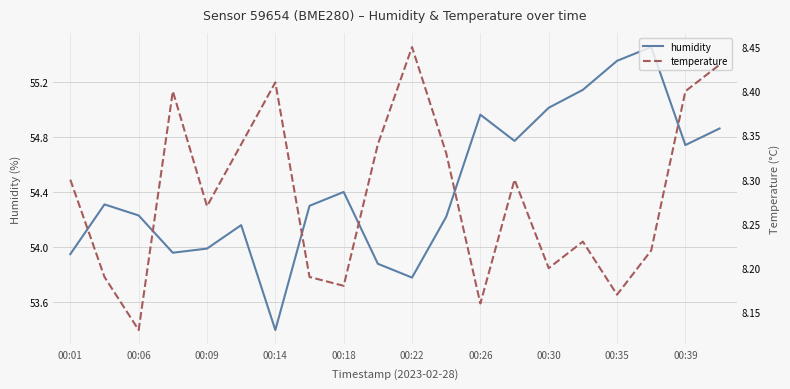

The value of humidity at 00:06 is 13.6. True or false?

False